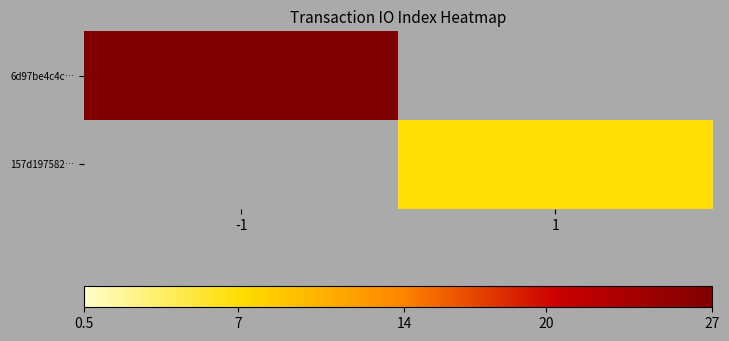

What is the maximum value shown in the chart?

27.0